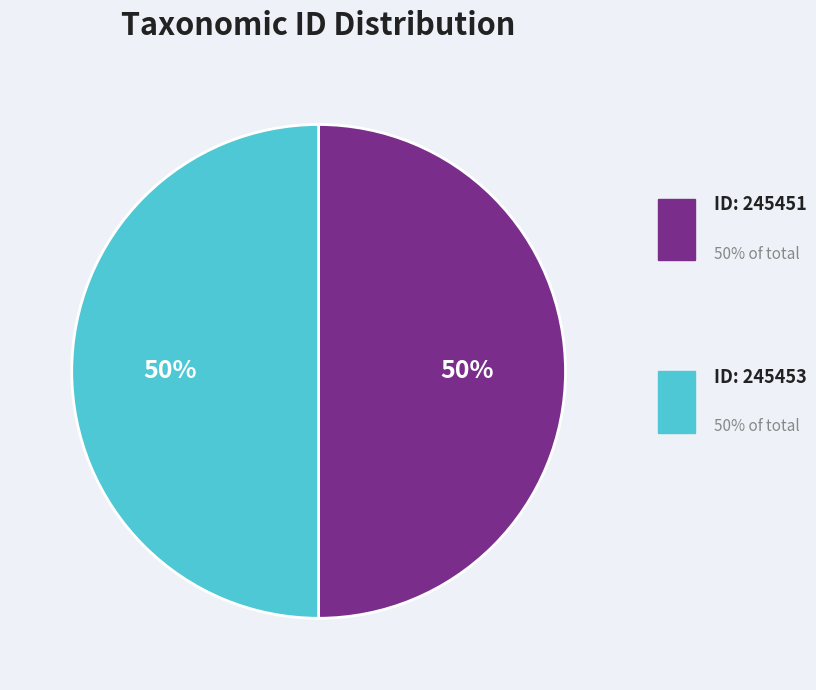

Rank the categories by value from lowest to highest.

245451, 245453